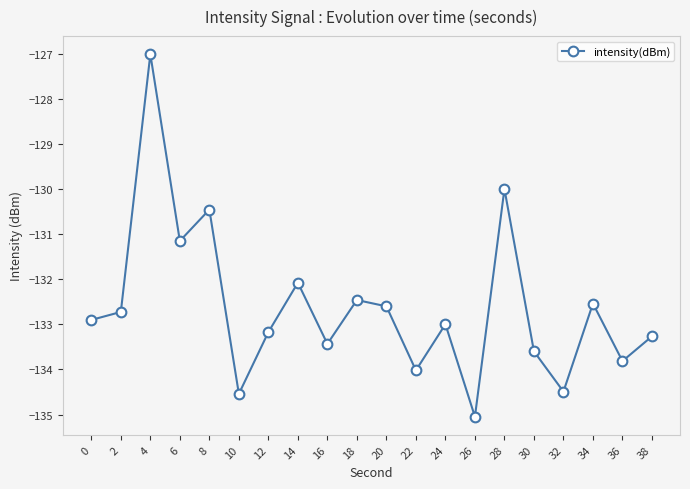

Is it true that the value at 22 is -53.6?

False